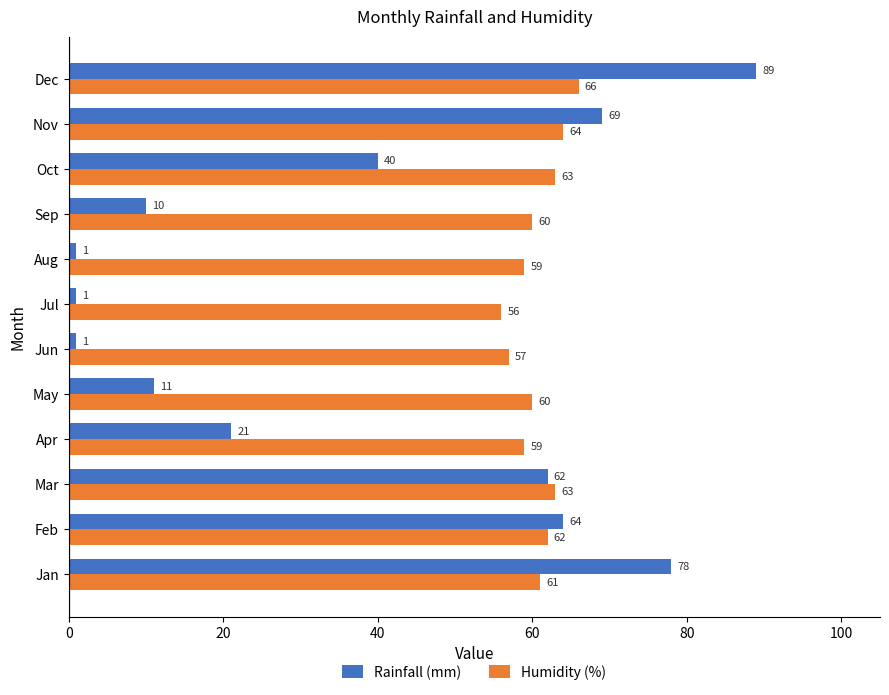

Where is Humidity (%) nearest to the value 61?

Jan